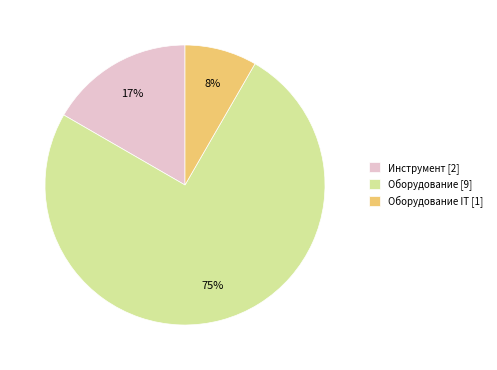

Which category has the biggest portion of the pie?

Оборудование [9]